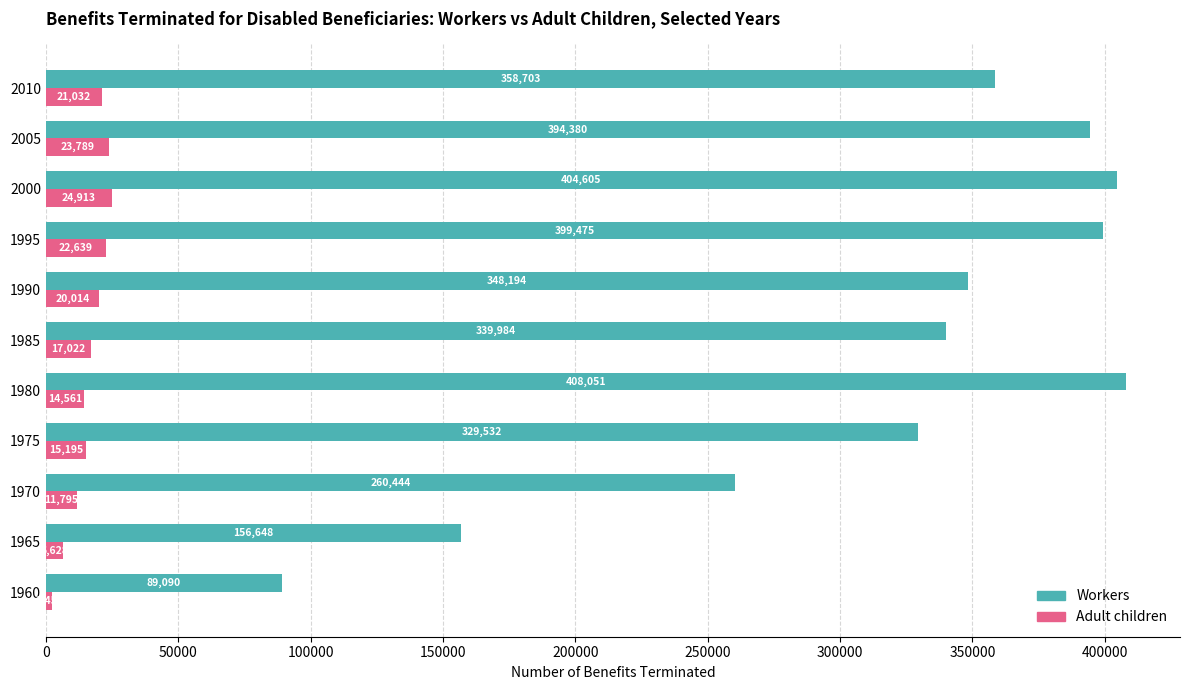

At which label is Workers closest to 248570?

1970